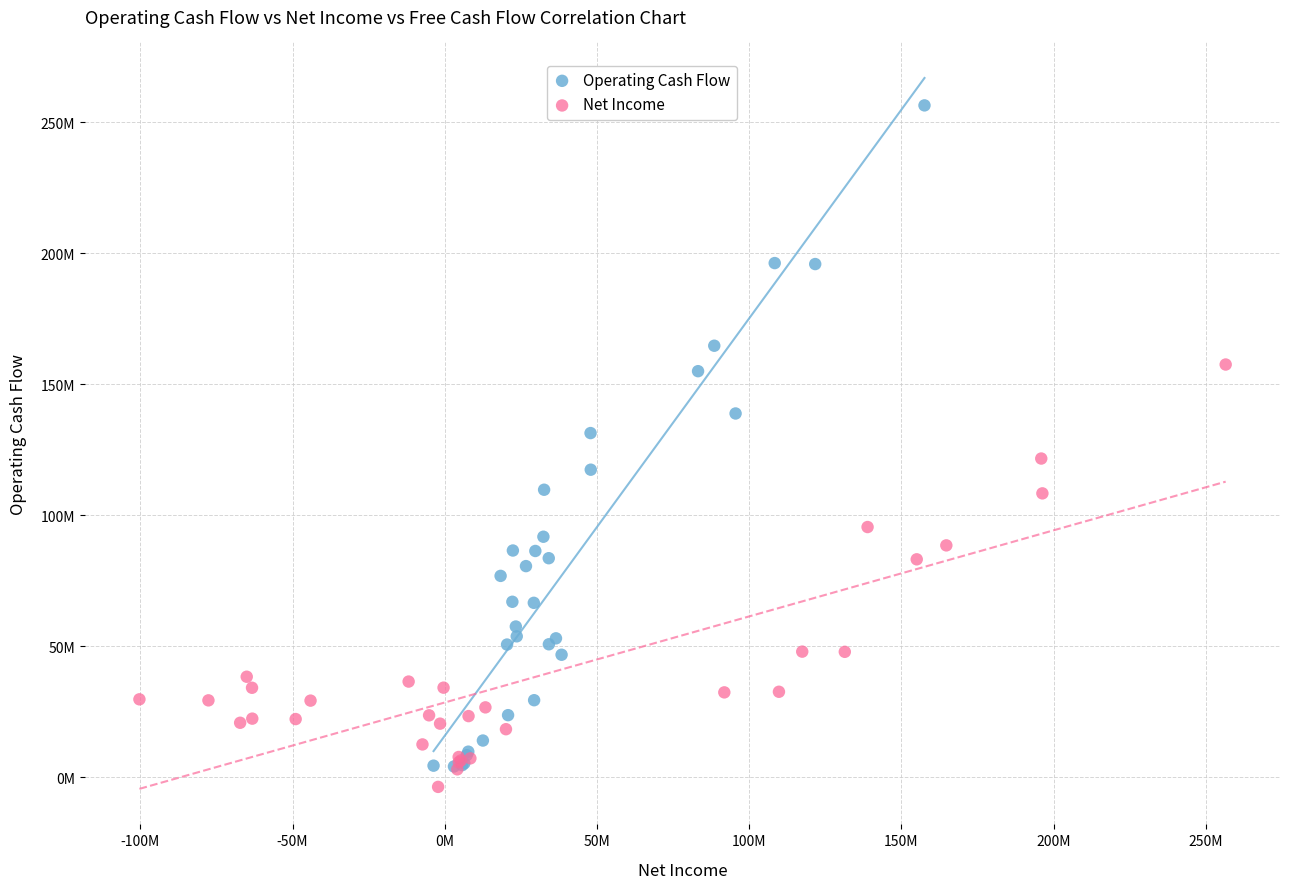

Which series contains the lowest Y value?

Net Income